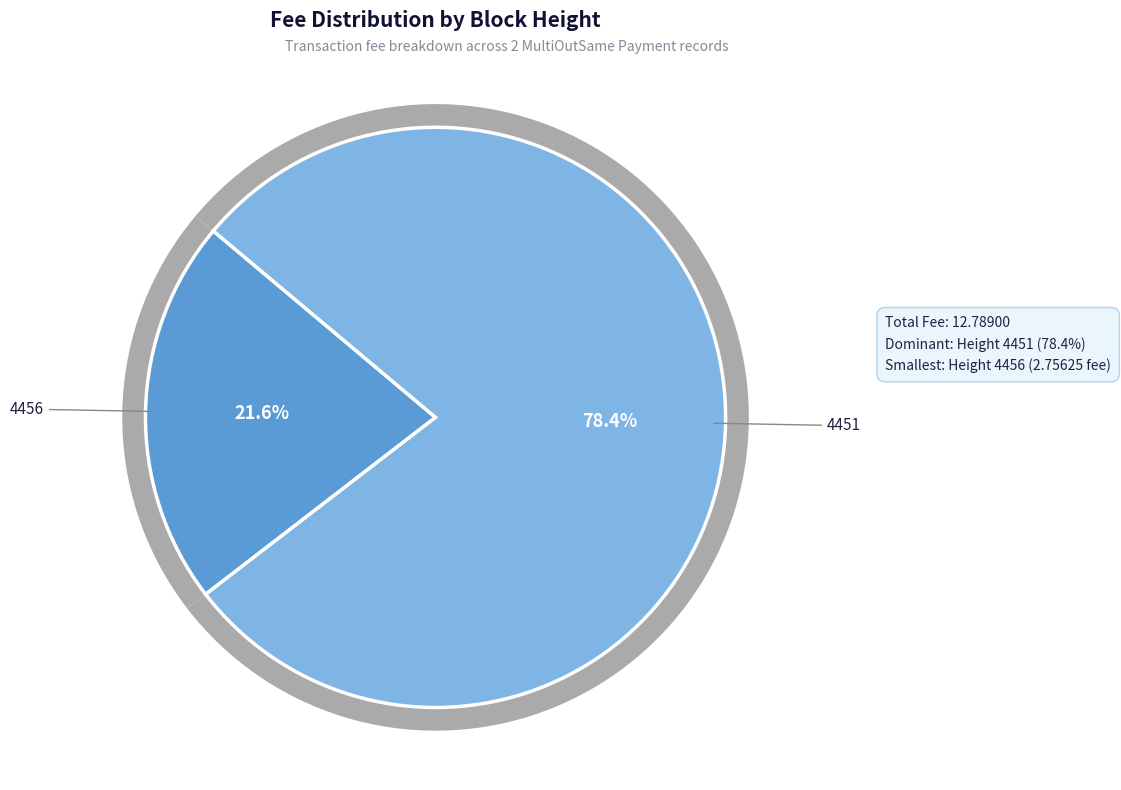

What is the largest slice in the pie chart?

4451